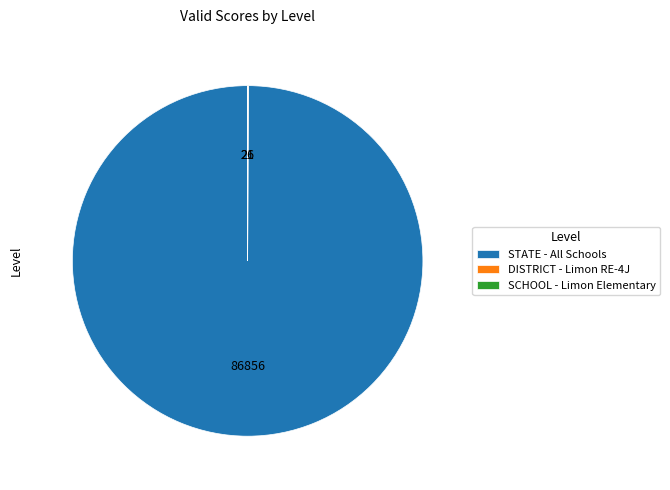

Which category accounts for the majority?

STATE - All Schools